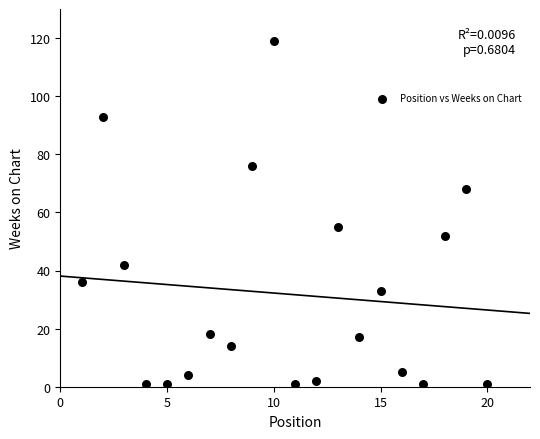

What is the range of X values (max minus min)?

19